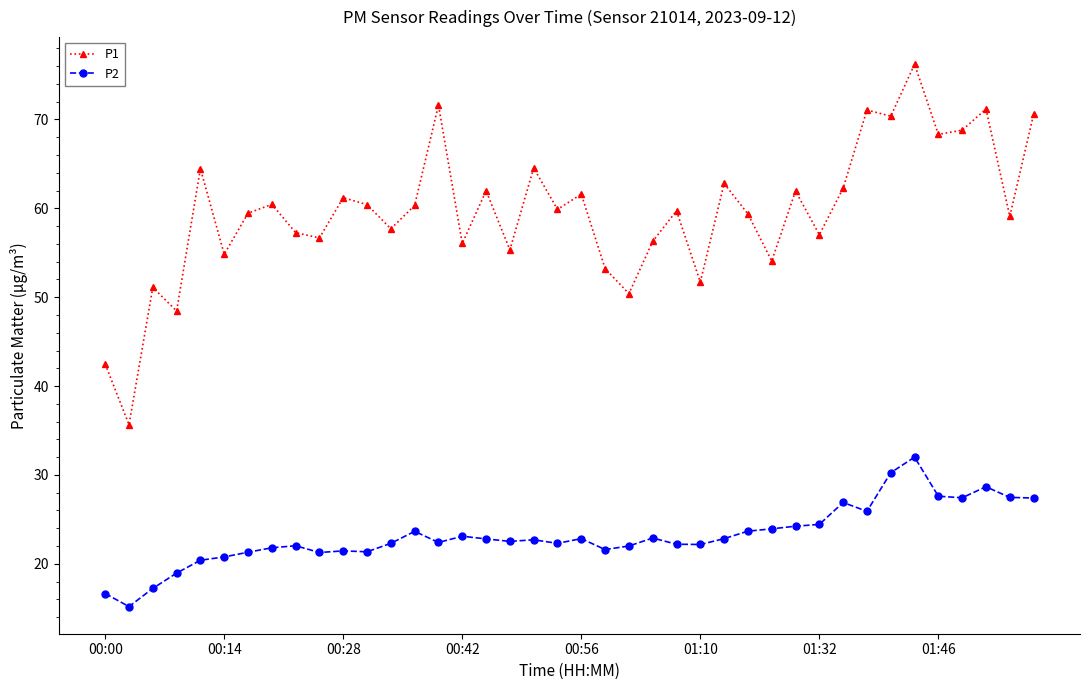

True or false: P1 has more than 0 interior local peaks.

True